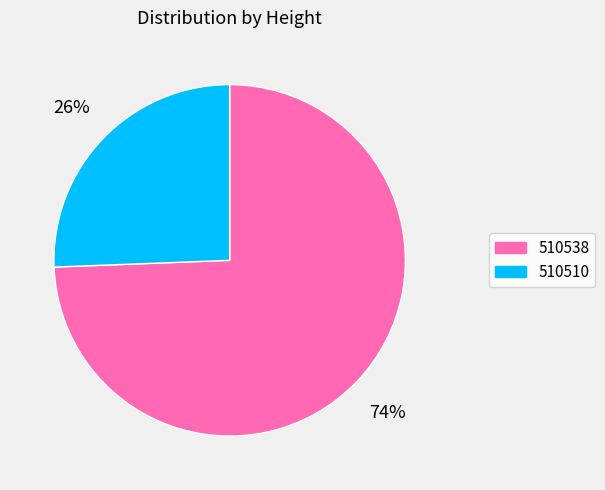

Which category has the smallest portion of the pie?

510510